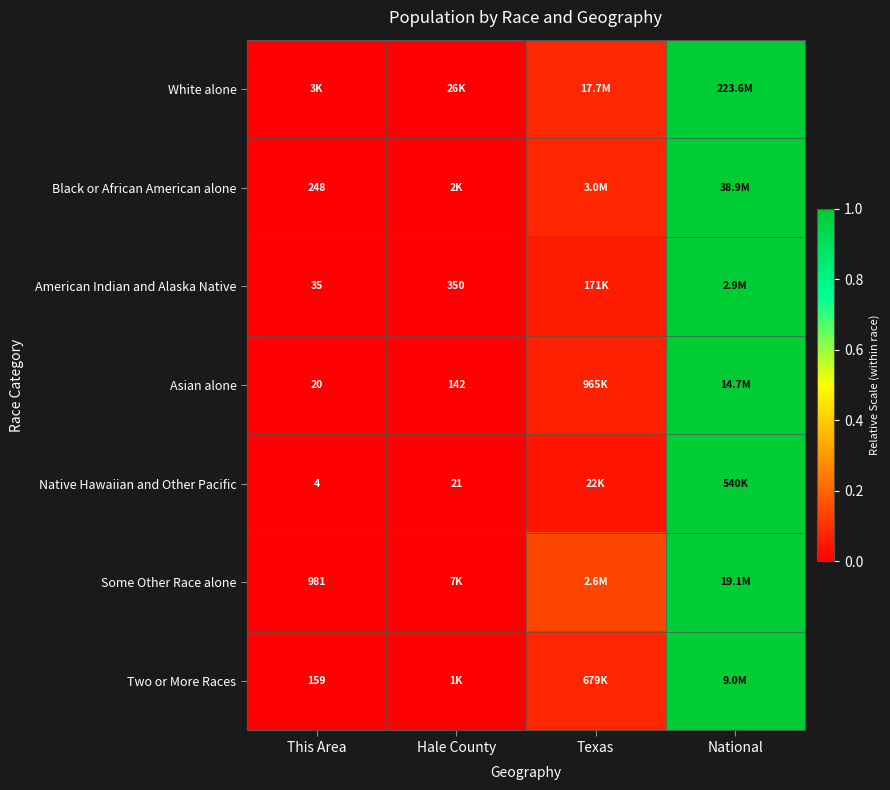

Is the value of Black or African American alone at This Area greater than the value of American Indian and Alaska Native at Hale County?

No